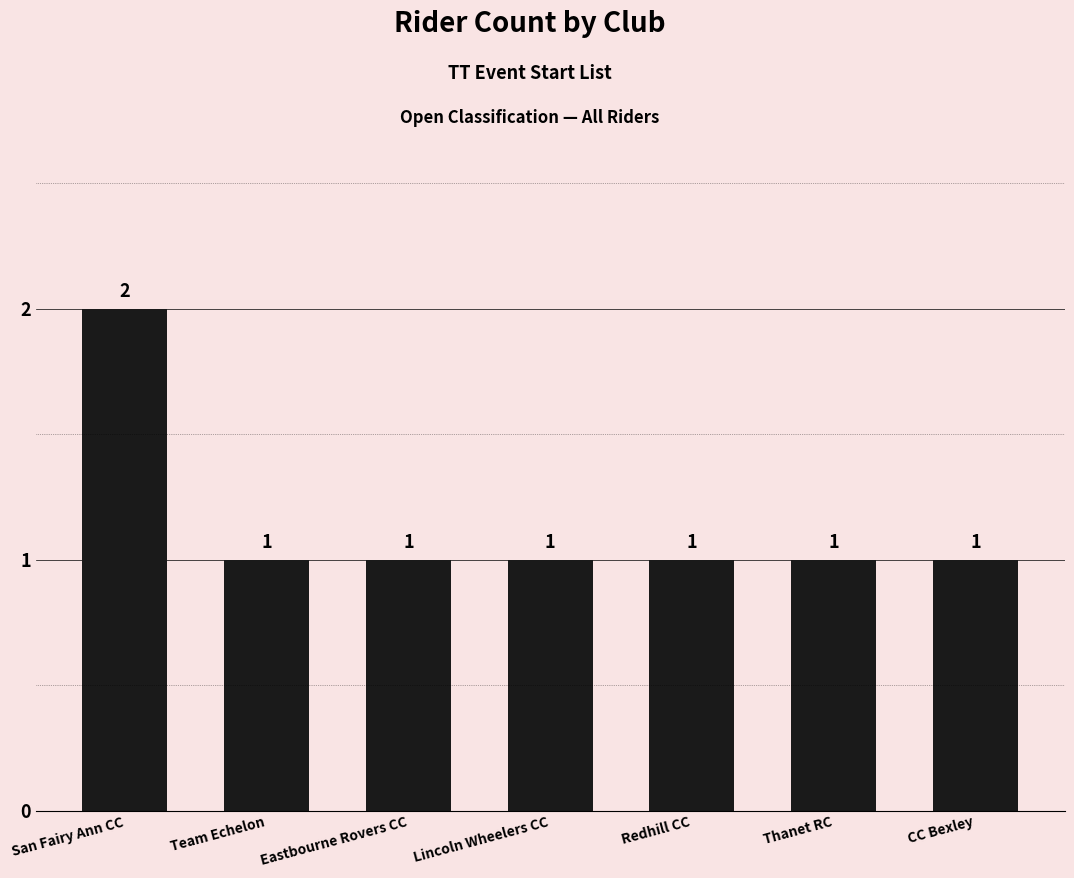

What is the sum of the values at Lincoln Wheelers CC and CC Bexley?

2